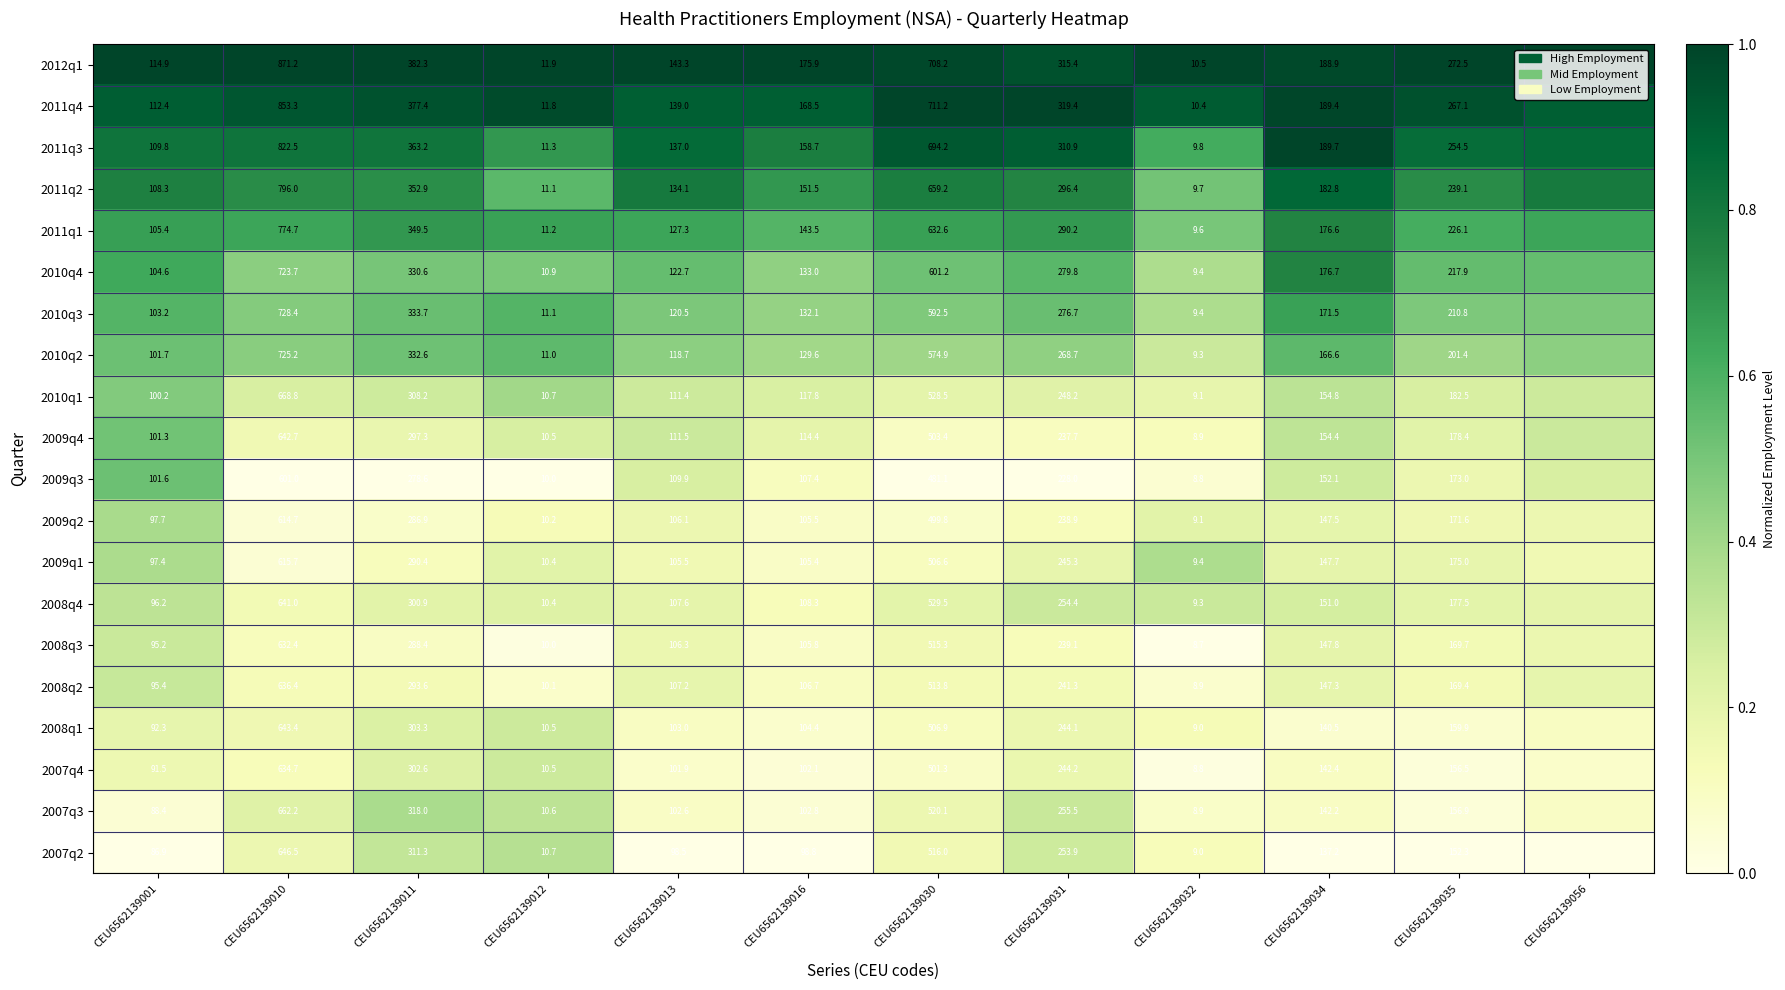

What is the total value across all series at CEU6562139012?

214.9